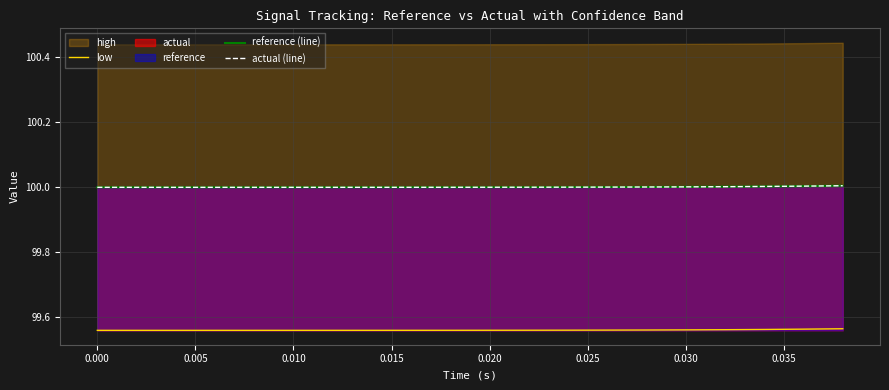

True or false: low and actual (line) cross at least once.

False